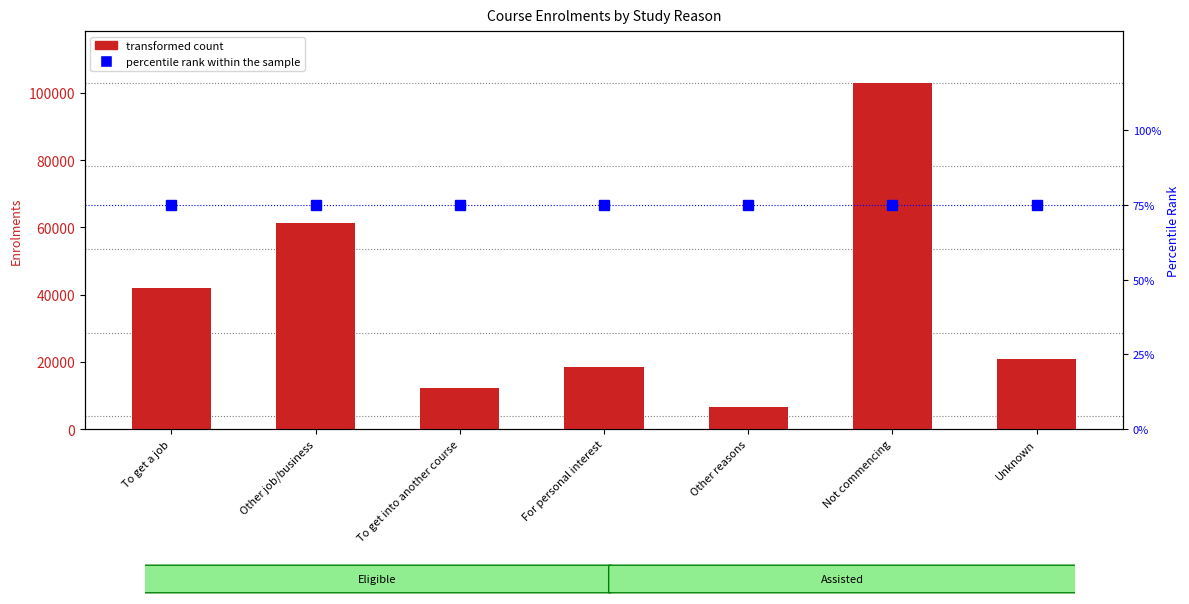

What is the sum of all percentile rank within the sample values?

525